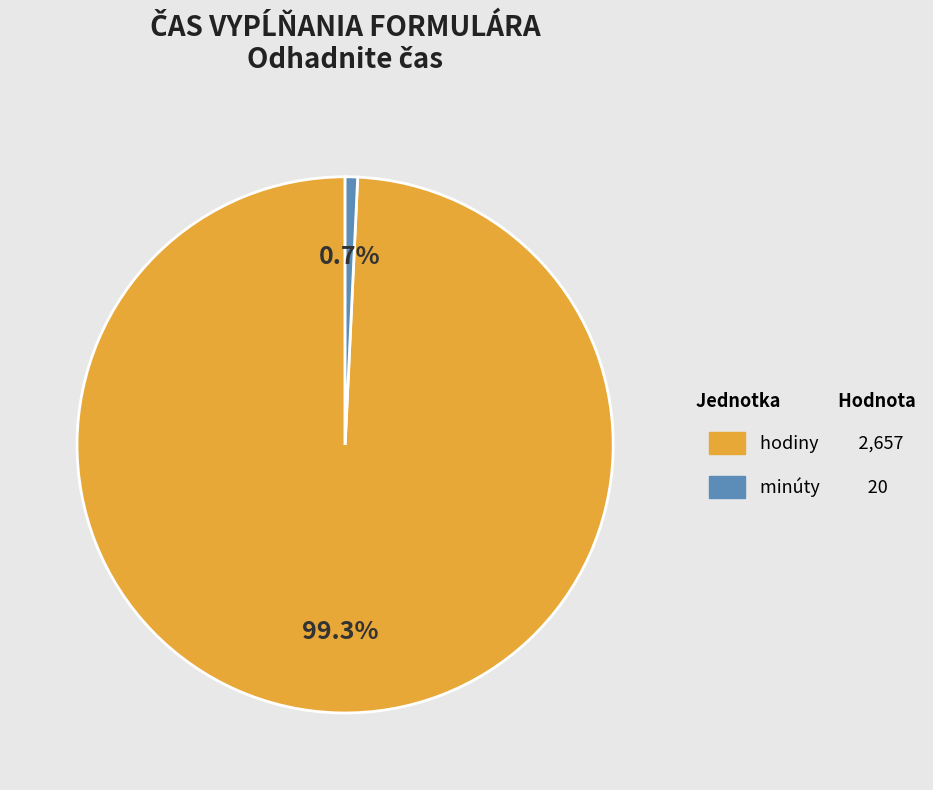

How many segments does this pie chart have?

2